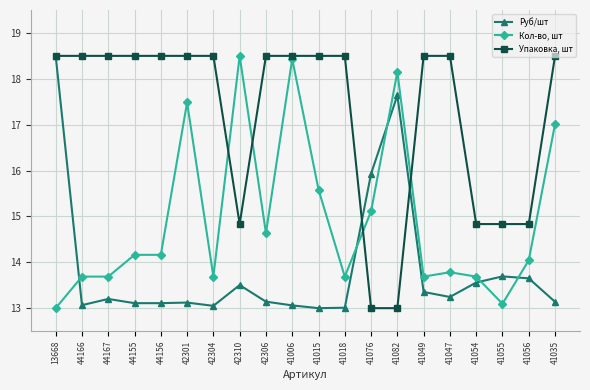

What is the approximate value of Кол-во, шт at 41006?

18.4